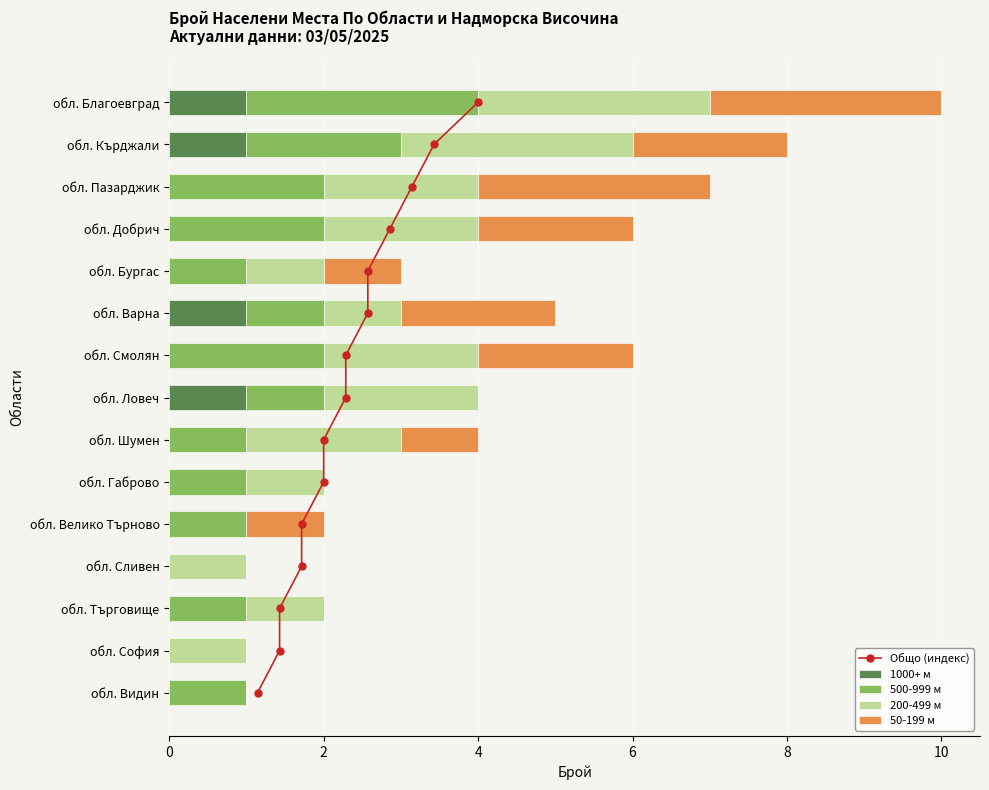

The 1000+ м series shows 0 at обл. Шумен. True or false?

True